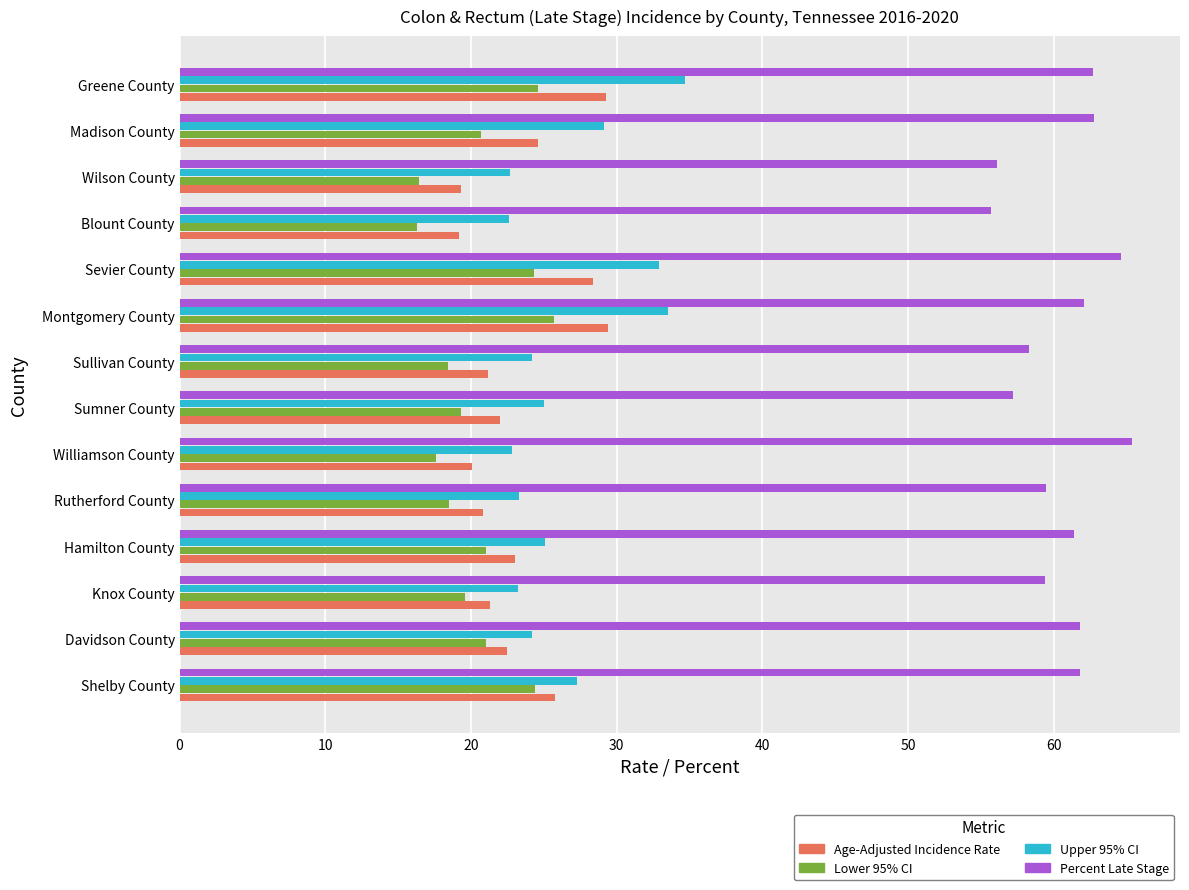

At which label does Percent Late Stage reach its peak?

Williamson County